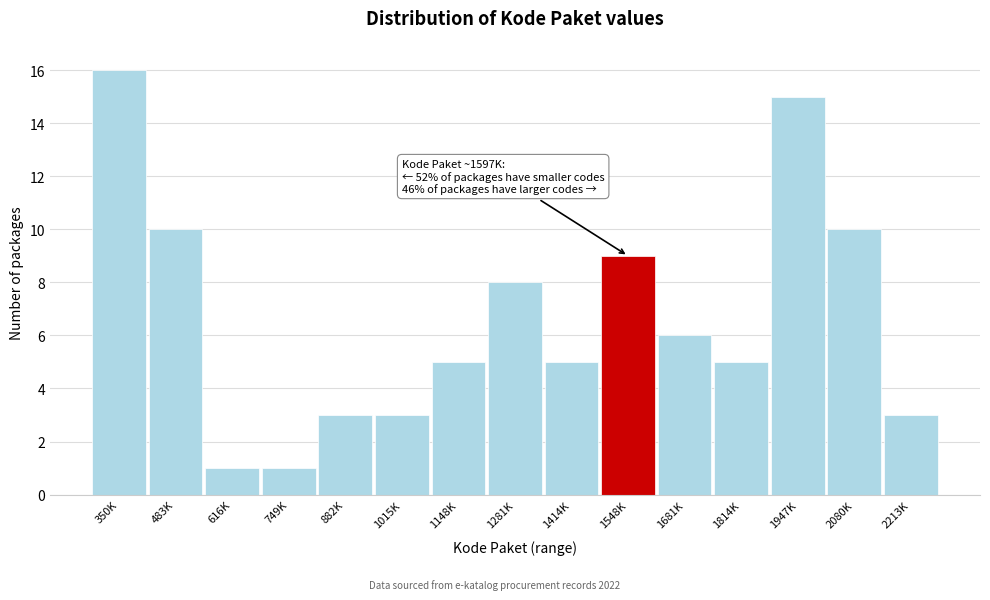

Reading left to right, list all the values displayed in this chart.

350K=16	483K=10	616K=1	749K=1	882K=3	1015K=3	1148K=5	1281K=8	1414K=5	1548K=9	1681K=6	1814K=5	1947K=15	2080K=10	2213K=3